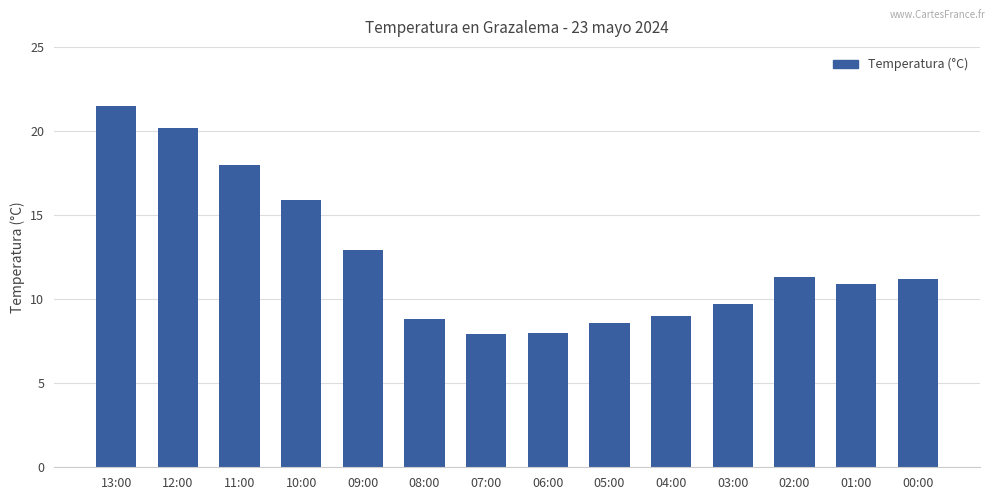

Does the chart contain stacked bars?

No